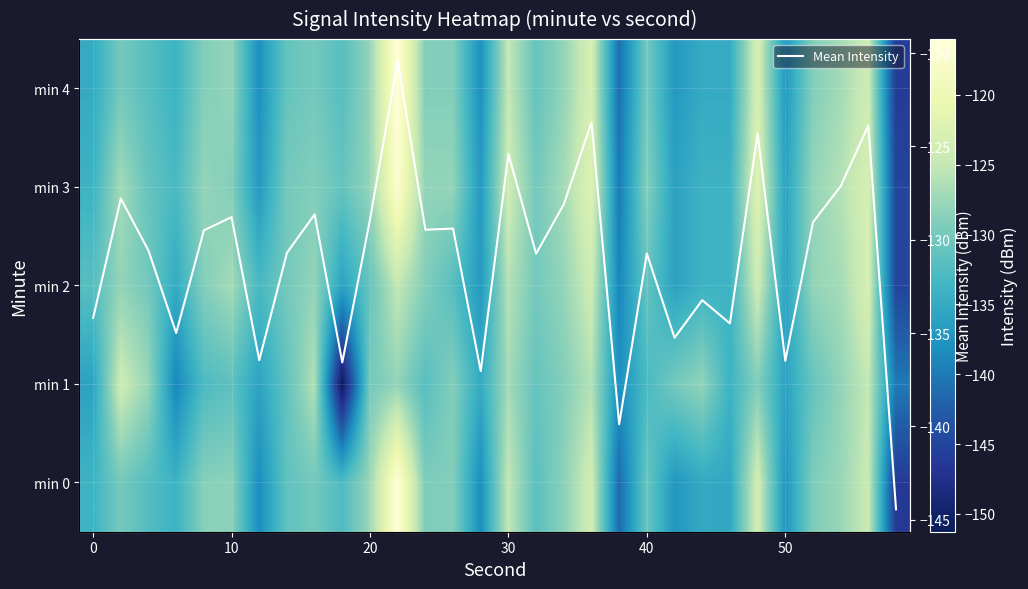

What is the highest value of the Mean Intensity series?

-120.4